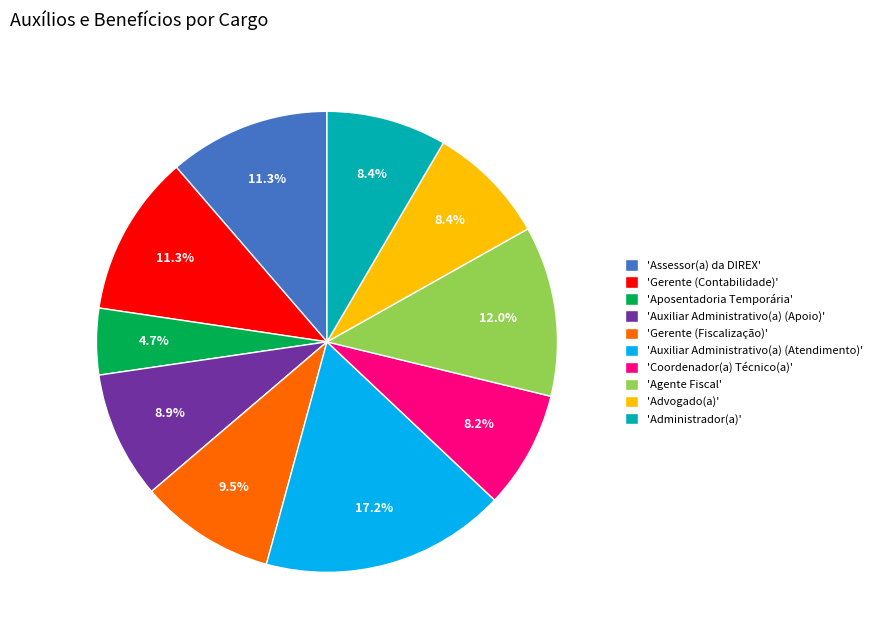

What is the largest slice in the pie chart?

'Auxiliar Administrativo(a) (Atendimento)'